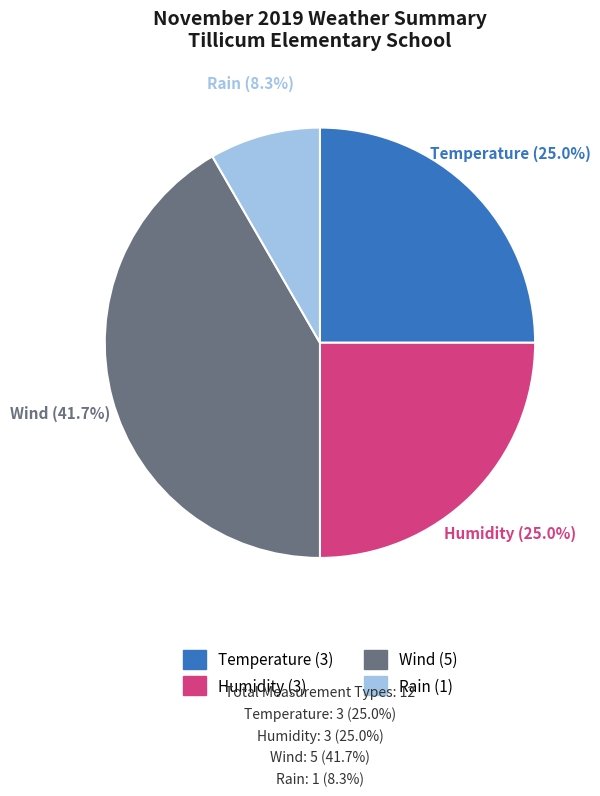

What is the smallest slice in the pie chart?

Rain